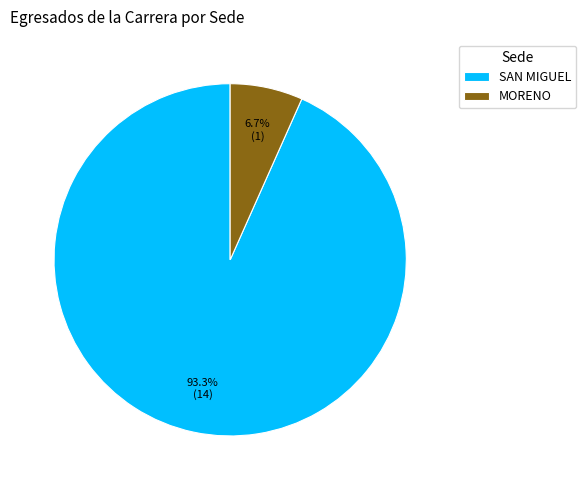

How many segments does this pie chart have?

2